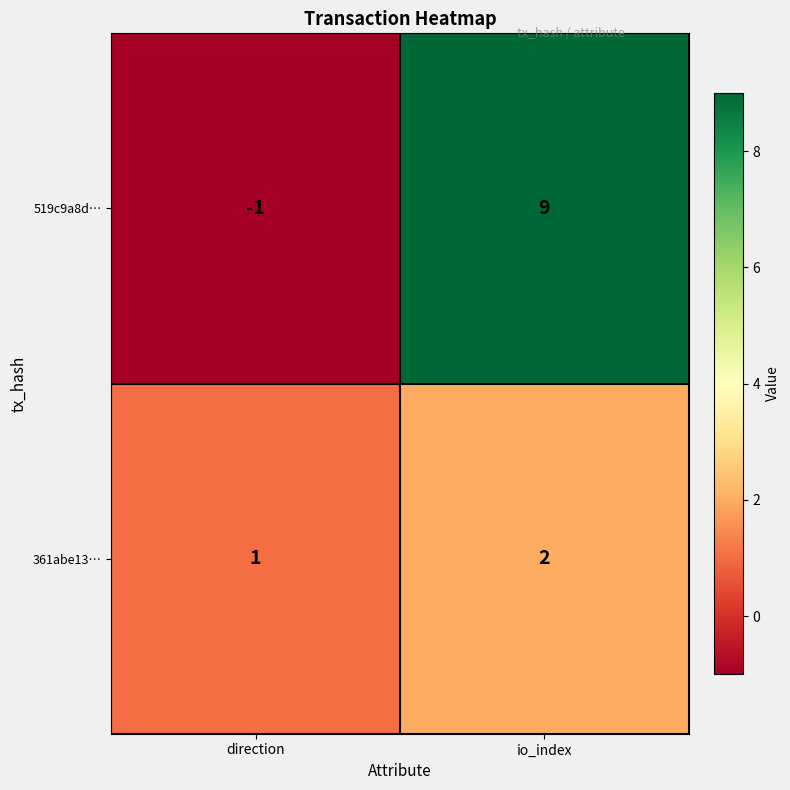

What is the approximate value of 519c9a8d… at io_index?

9